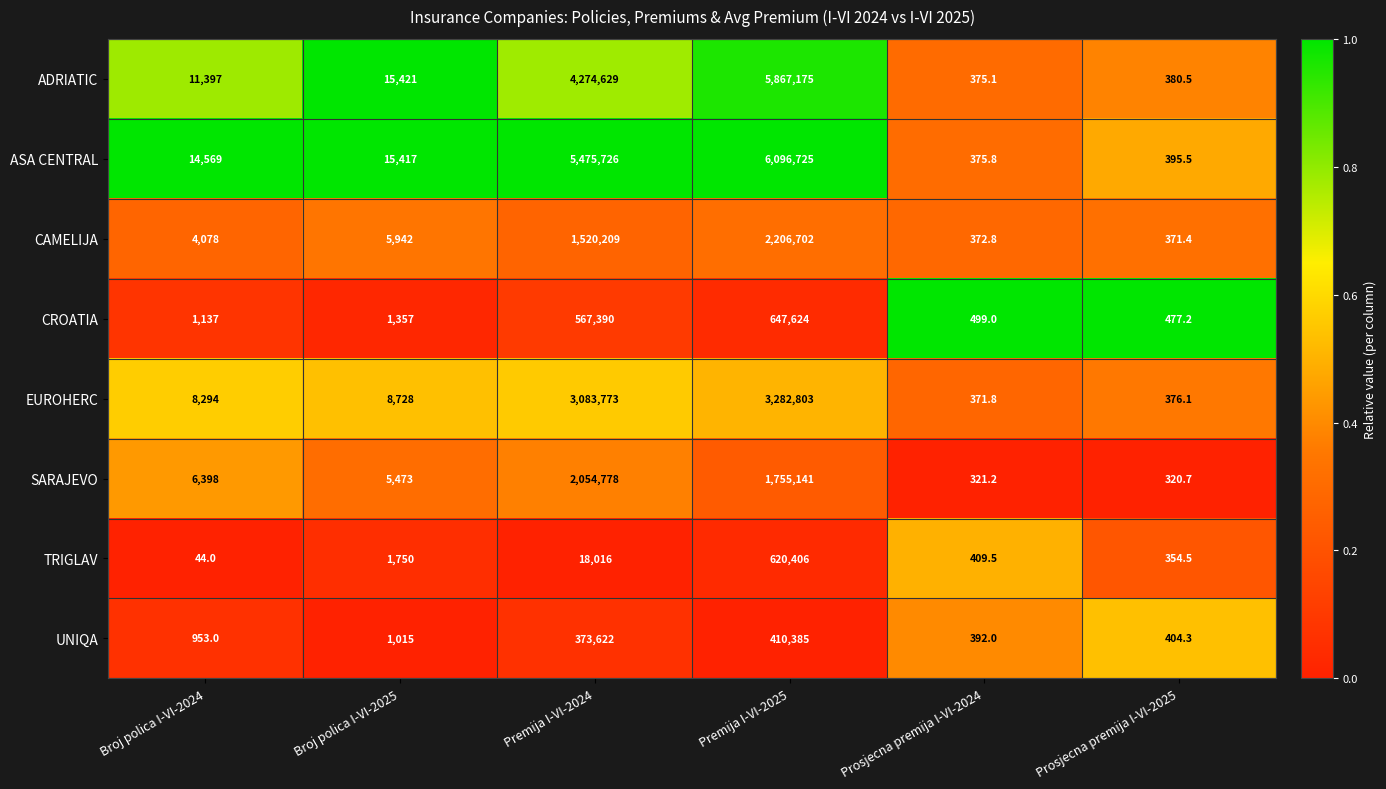

Rank the series by their maximum value, from highest to lowest.

ASA CENTRAL, ADRIATIC, EUROHERC, CAMELIJA, SARAJEVO, CROATIA, TRIGLAV, UNIQA